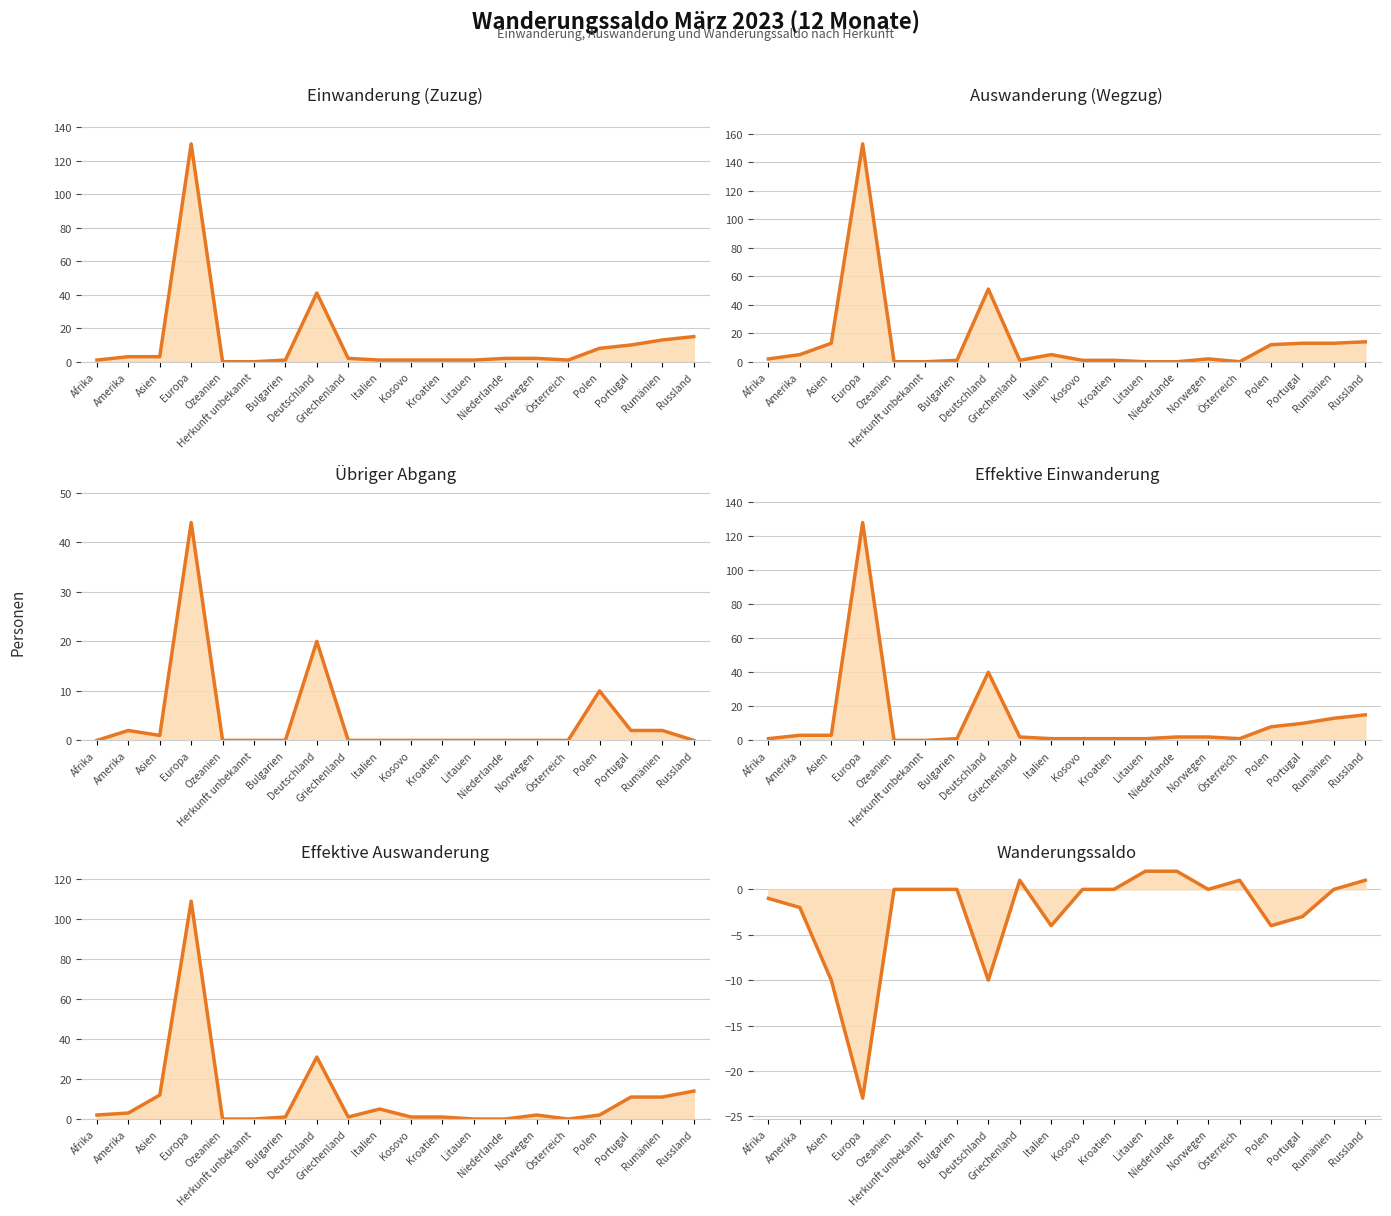

How many interior local peaks does the Effektive Auswanderung series have?

4